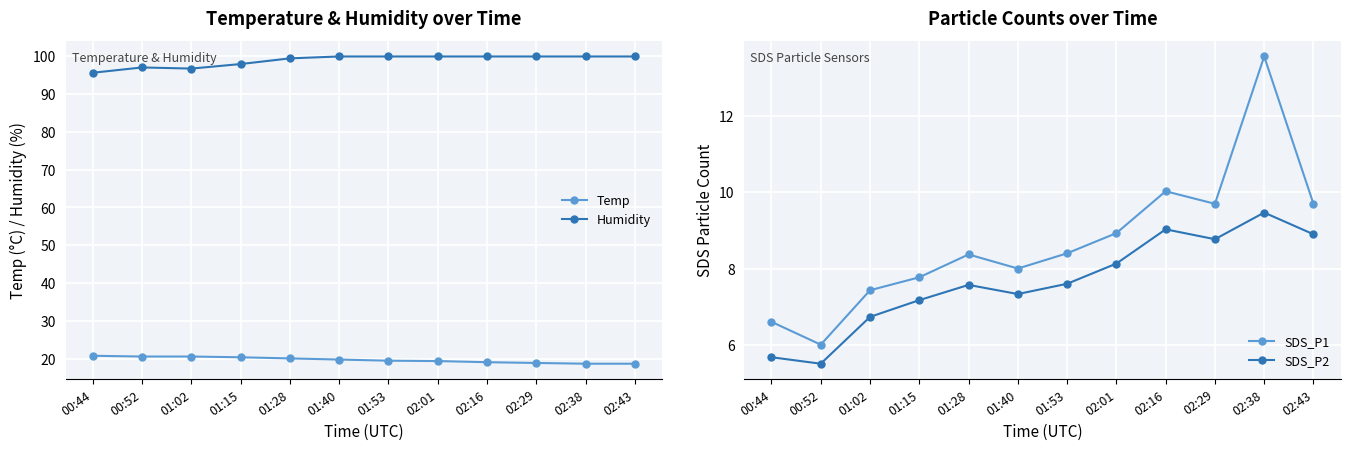

What is the difference between the maximum and second lowest values in the SDS_P2 series?

3.8